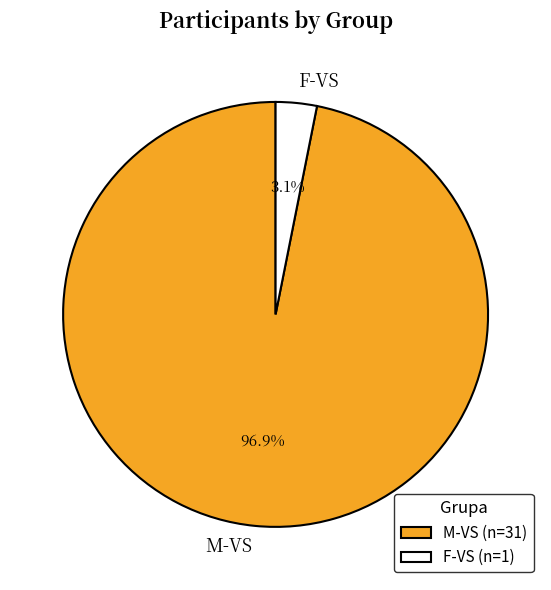

What percentage is the F-VS slice, to the nearest percent?

3%